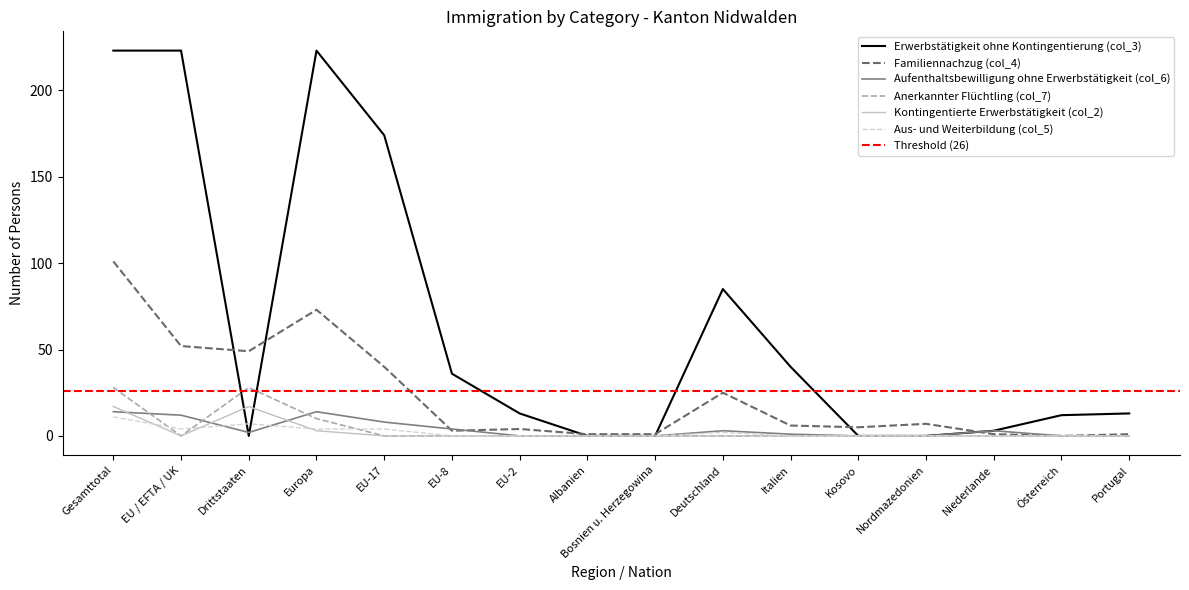

At which category does Anerkannter Flüchtling (col_7) reach its first local valley?

EU / EFTA / UK